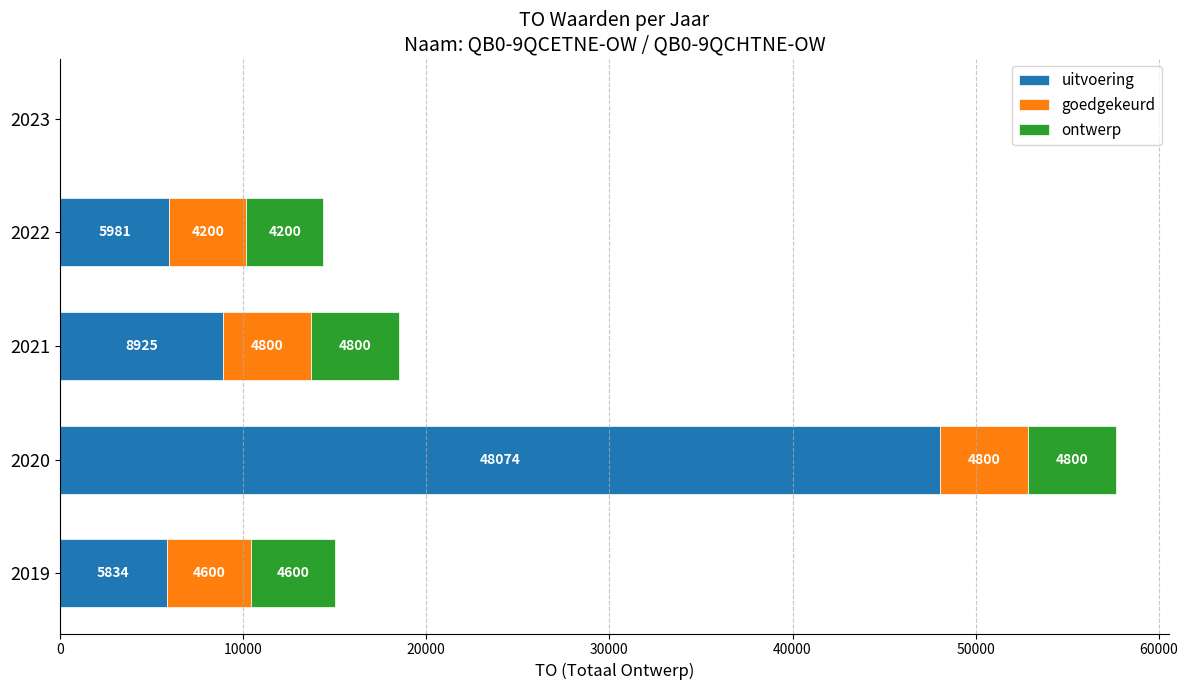

What are all the series names shown in the legend?

uitvoering, goedgekeurd, ontwerp